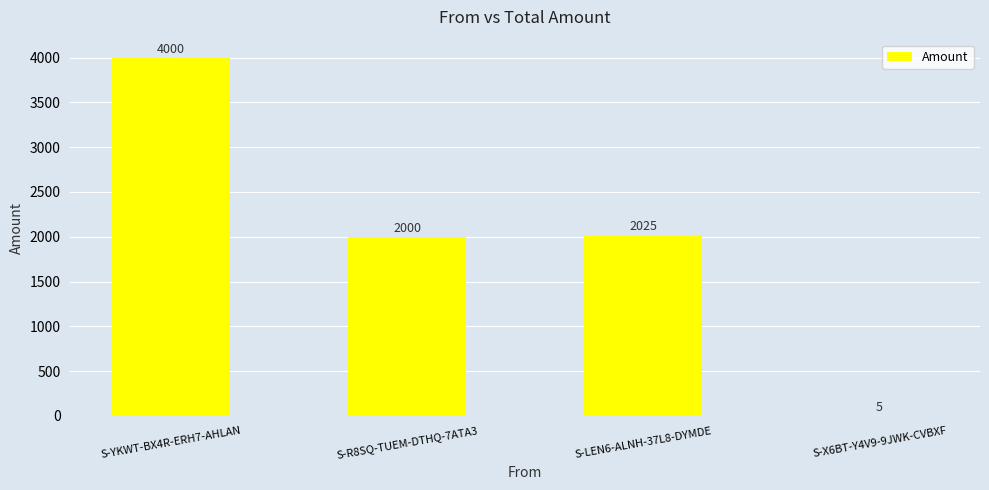

The value at S-R8SQ-TUEM-DTHQ-7ATA3 is 2000. True or false?

True